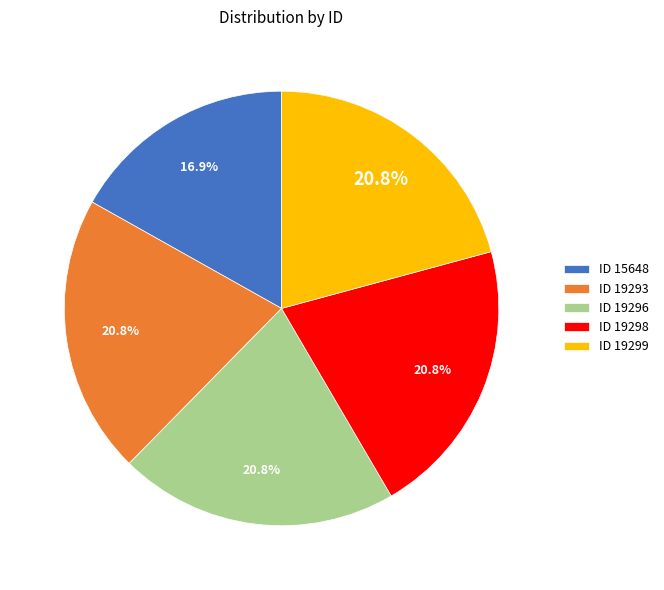

What is the ratio of the value at ID 19296 to the value at ID 19293?

1.0